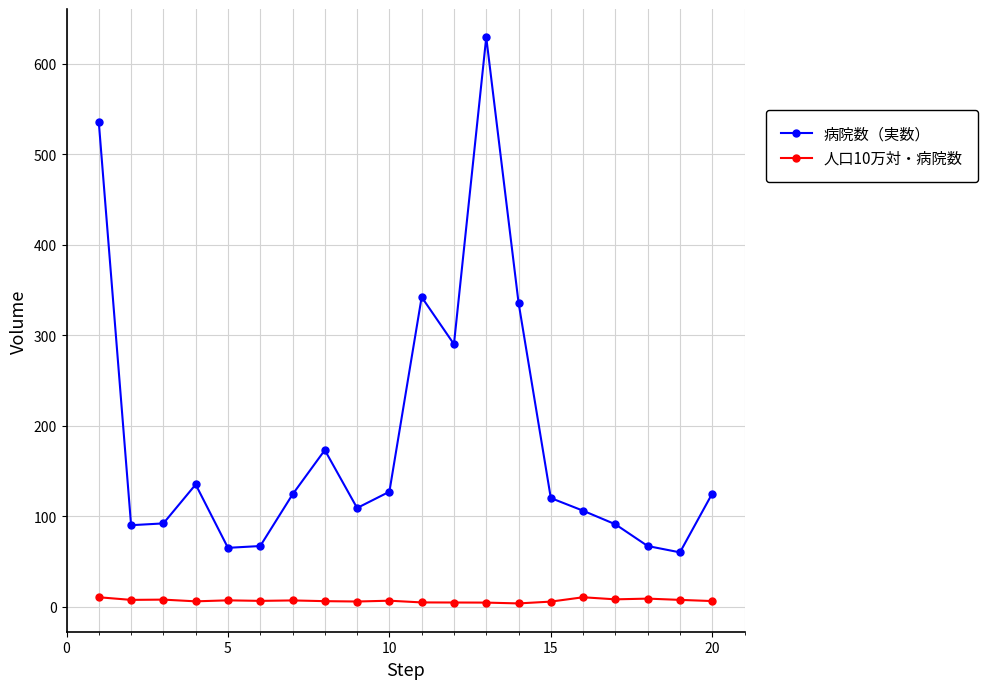

What is the highest value of the 病院数（実数） series?

629.0